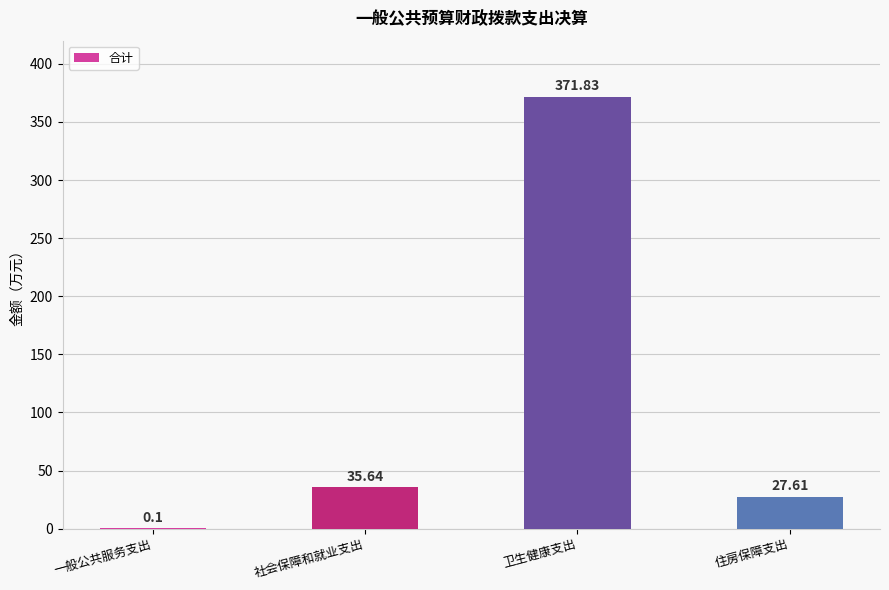

Reading left to right, list all the values displayed in this chart.

0.1	35.6	371.8	27.6